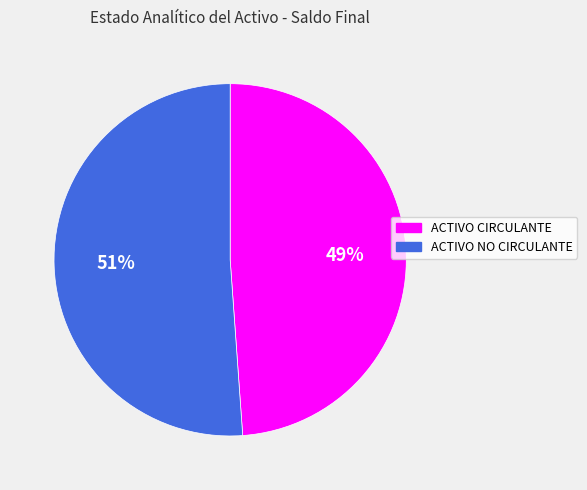

To the nearest percent, what portion does ACTIVO NO CIRCULANTE represent?

51%